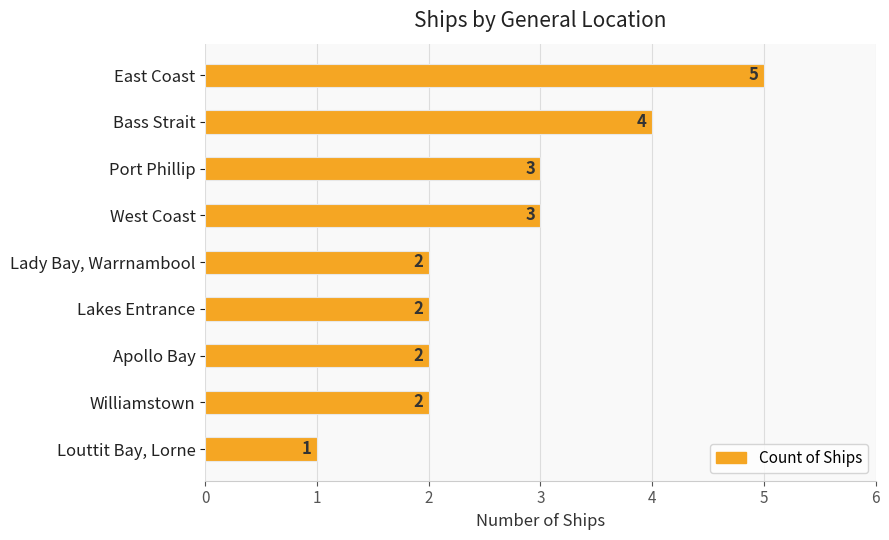

Between Williamstown and East Coast, which is larger?

East Coast